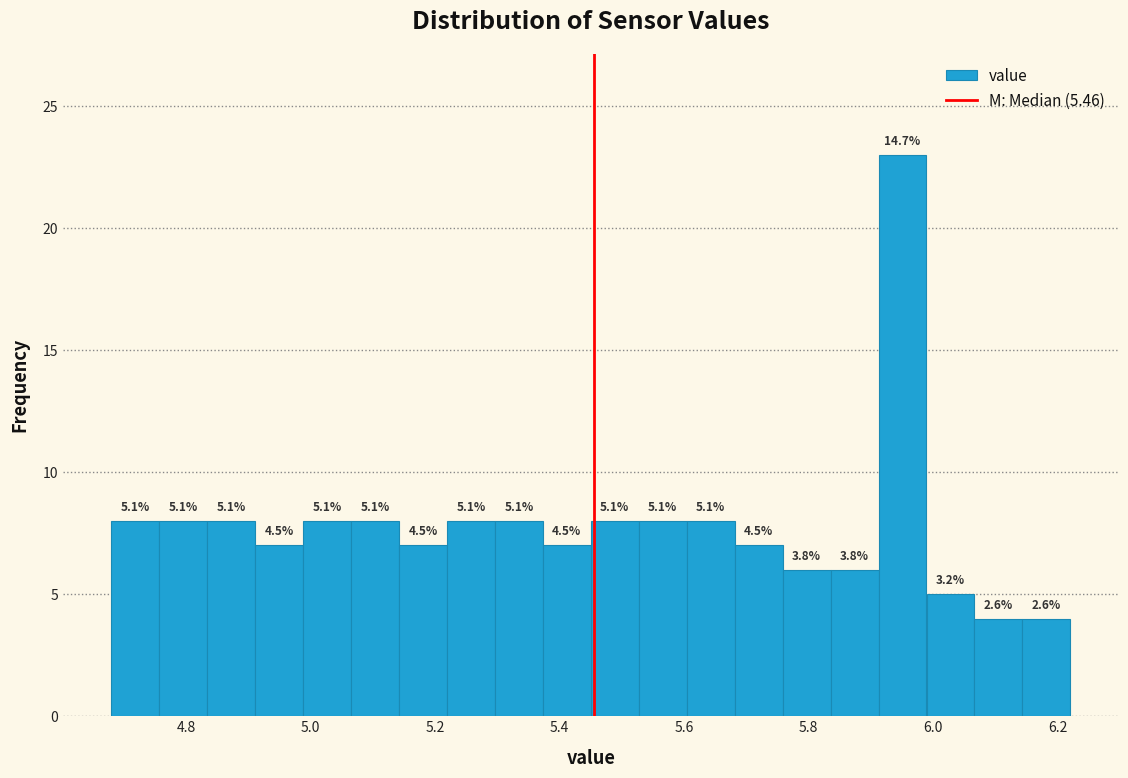

Around what value on the x-axis is the tallest bar? Give the approximate position of its centre, as read against the axis.

5.96